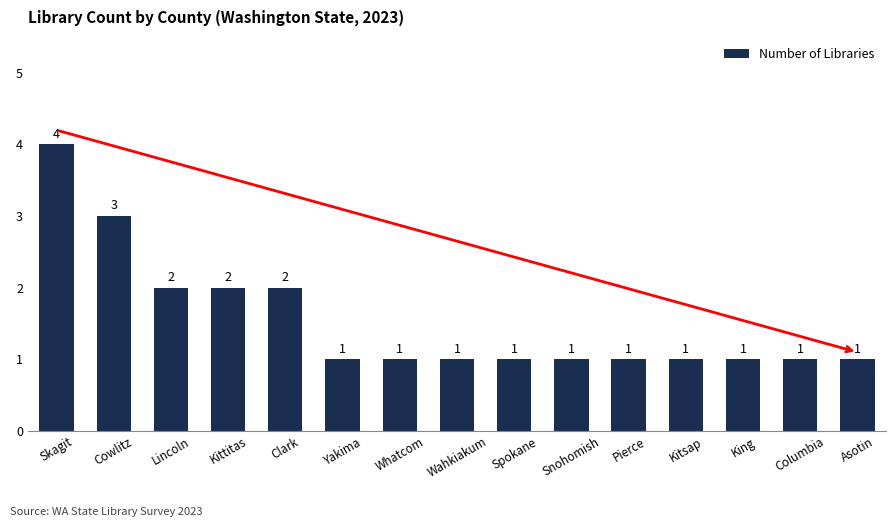

What is the greatest value displayed?

4